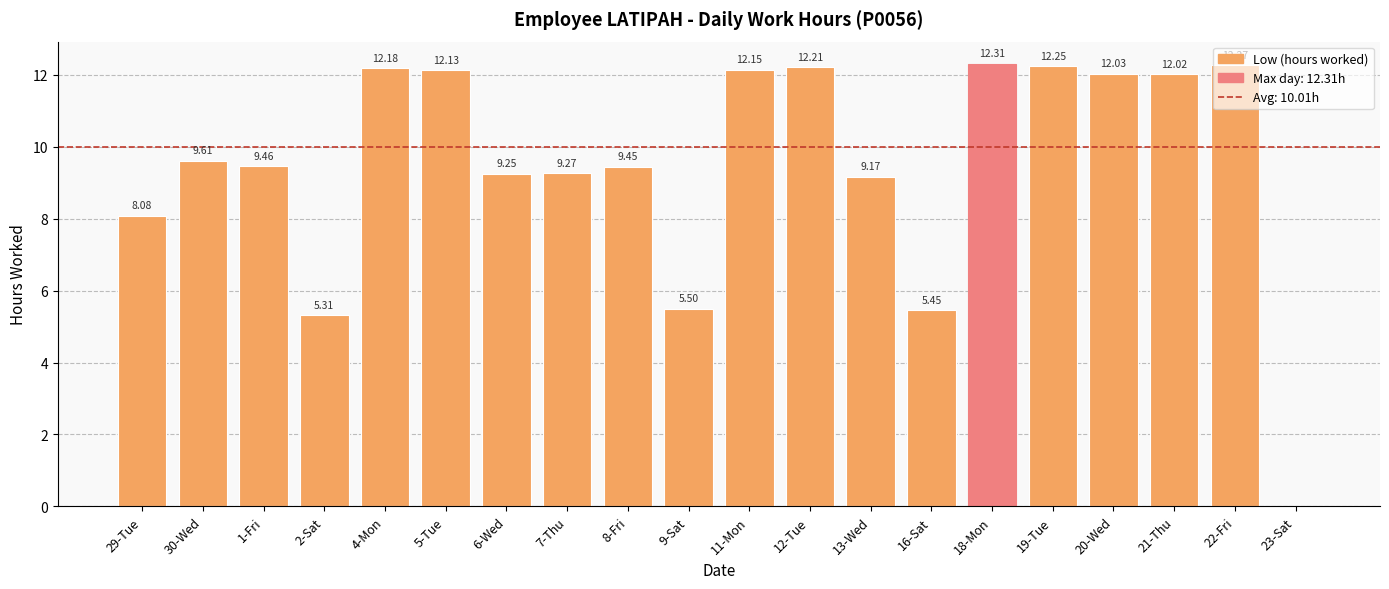

The value at 4-Mon is 12.2. True or false?

True